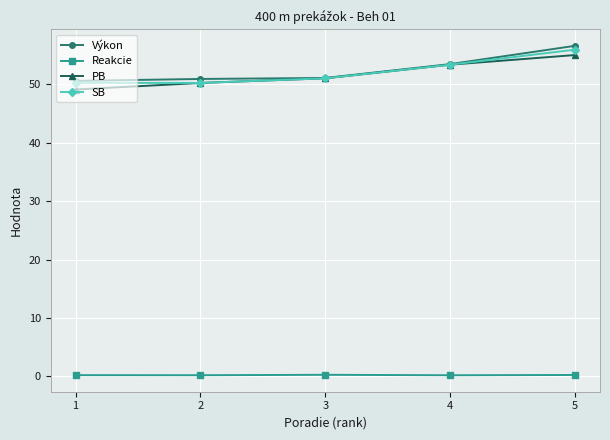

How many lines are shown in the chart?

4